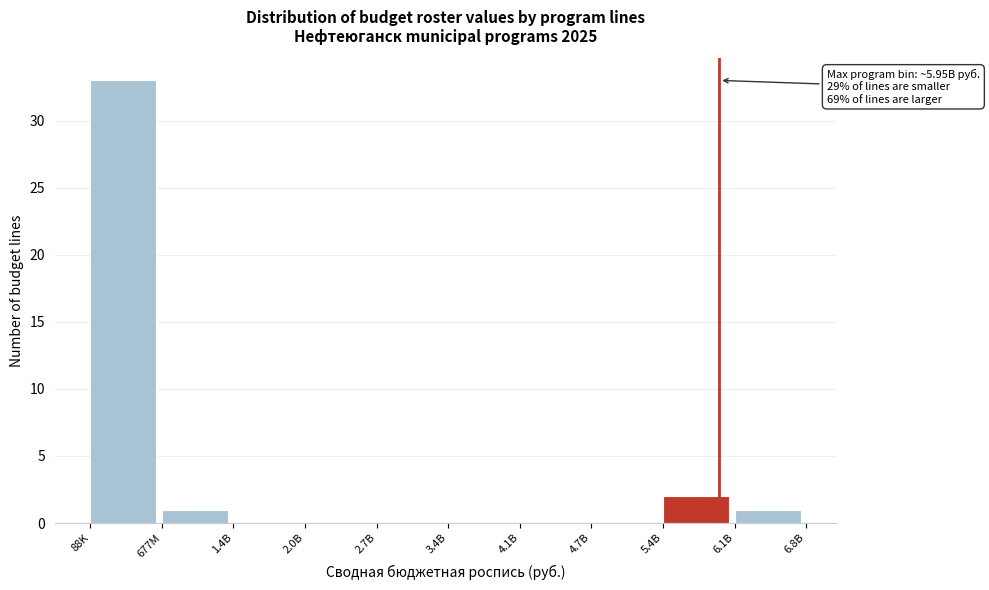

Reading right to left, extract all data points from this chart.

6.1B=1	5.4B=2	4.7B=0	4.1B=0	3.4B=0	2.7B=0	2.0B=0	1.4B=0	677M=1	88K=33